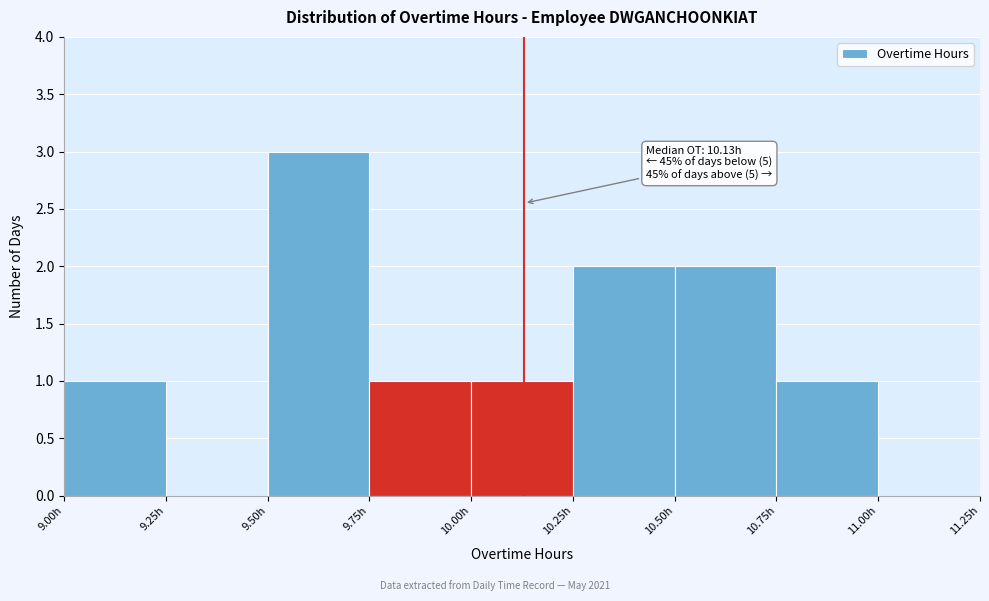

Which range on the x-axis has the tallest bar?

9.50 to 9.75